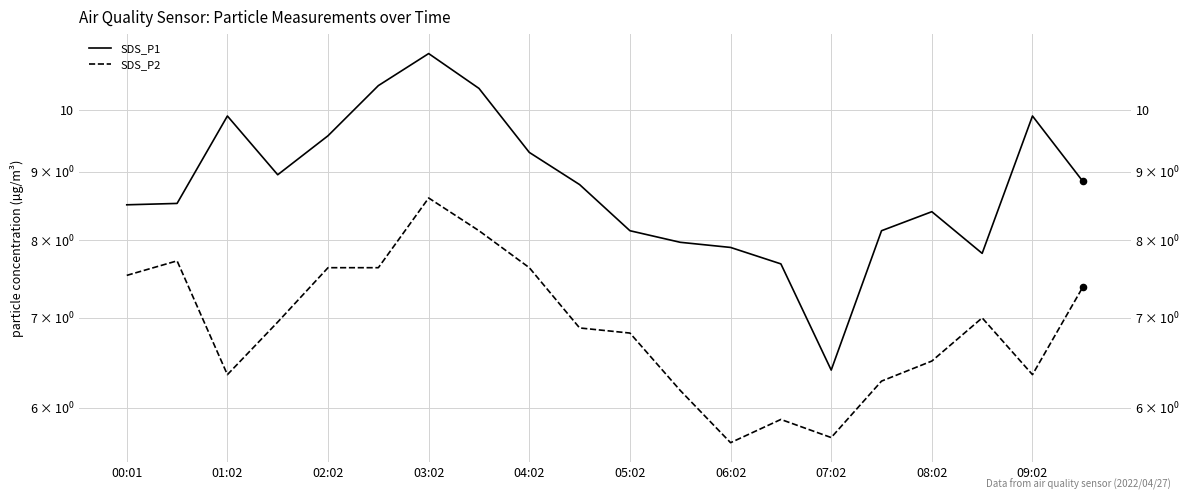

At how many categories does at least one series exceed 8?

15